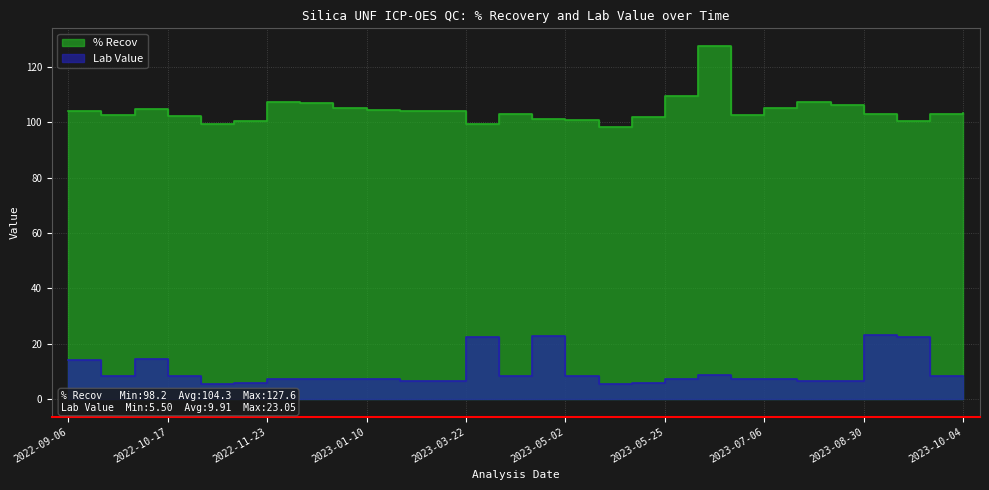

At which category is the sum across all series the highest?

2023-05-30